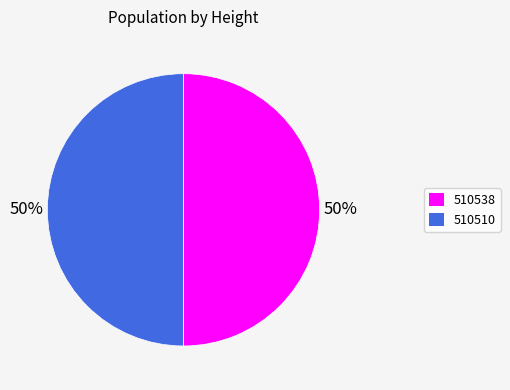

To the nearest percent, what percentage of the pie is 510510?

50%